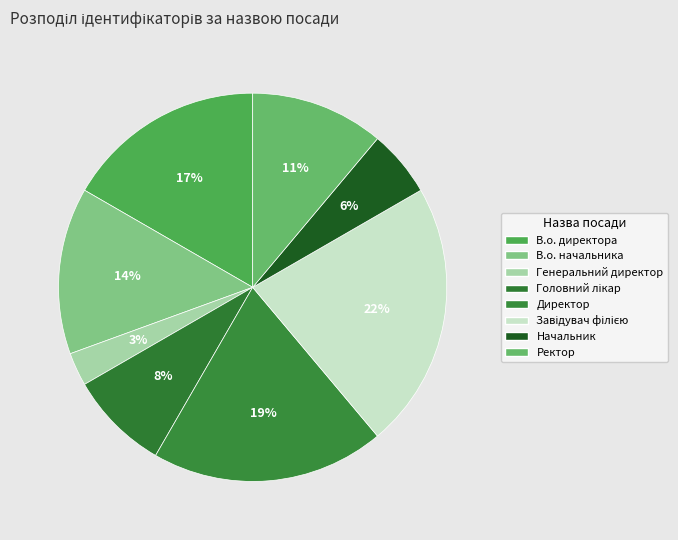

How much of the chart is everything except Генеральний директор?

97.2%